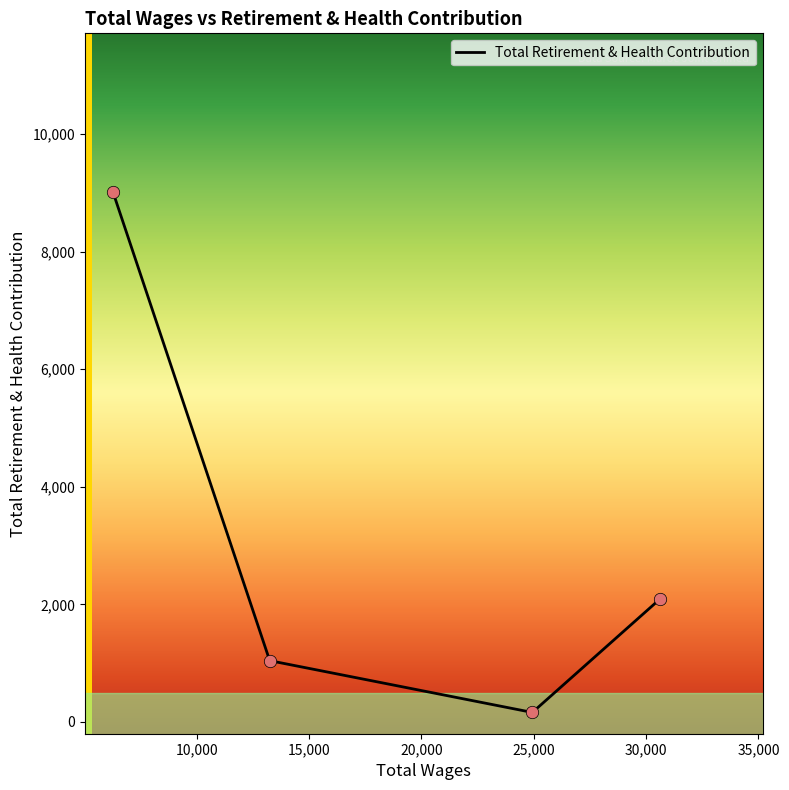

Between 30603.0 and 6267.0, which is larger?

6267.0